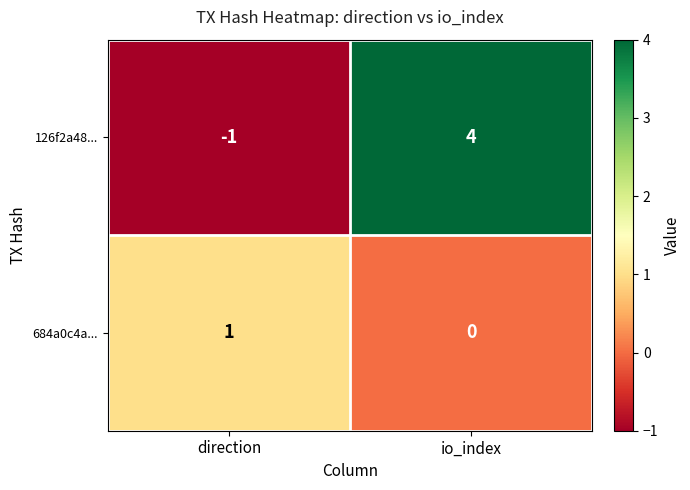

List the series in order of their peak value, lowest first.

684a0c4a..., 126f2a48...